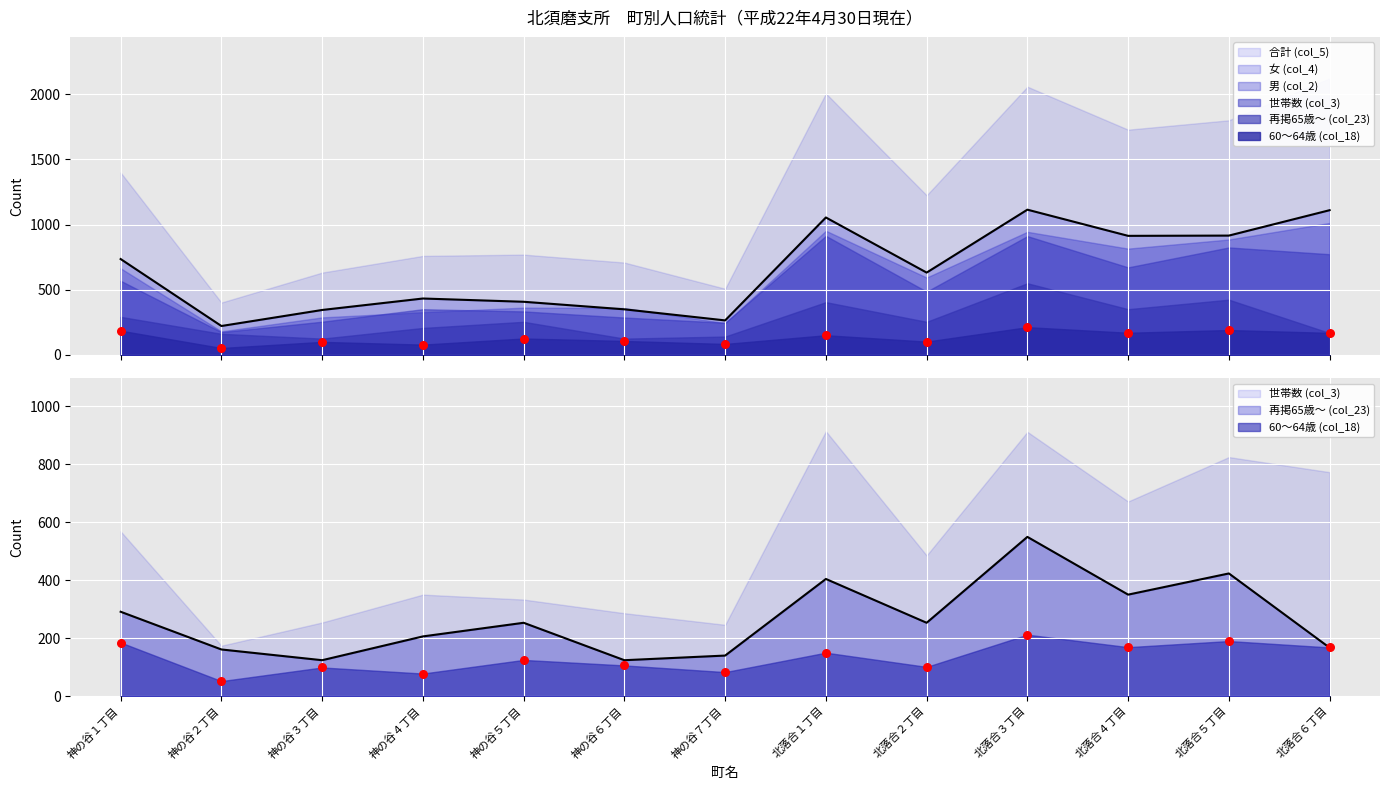

Is the value of 60～64歳 (col_18) at 神の谷２丁目 greater than the value of 合計 (col_5) at 神の谷２丁目?

No